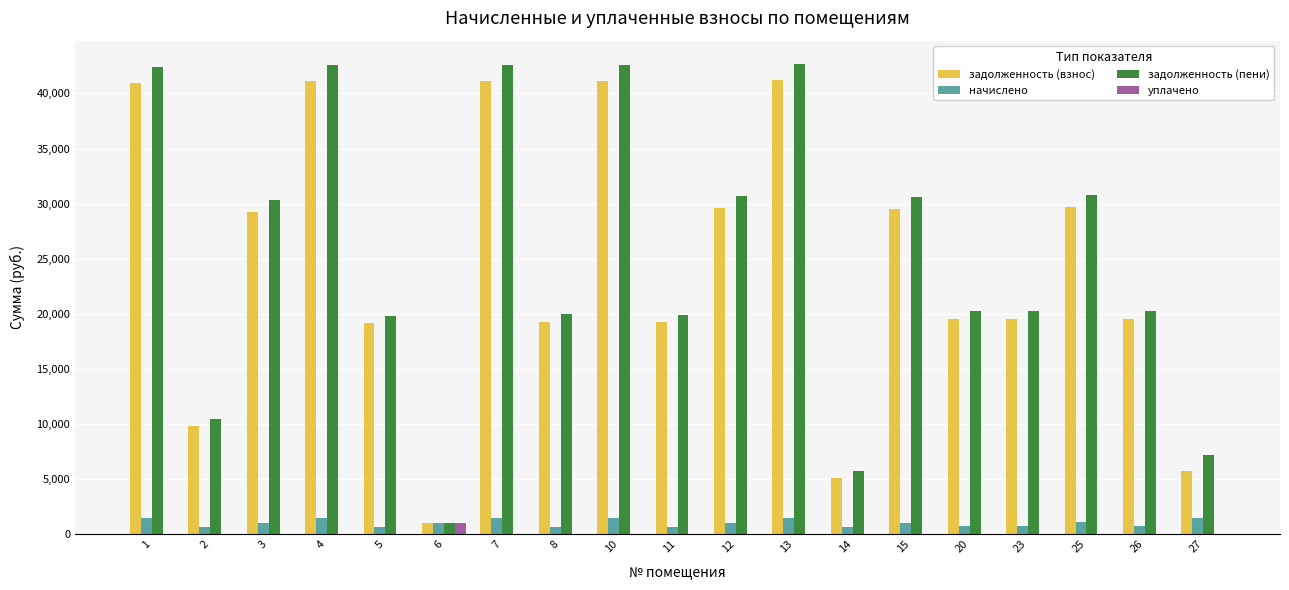

What is the greatest value displayed?

42659.2